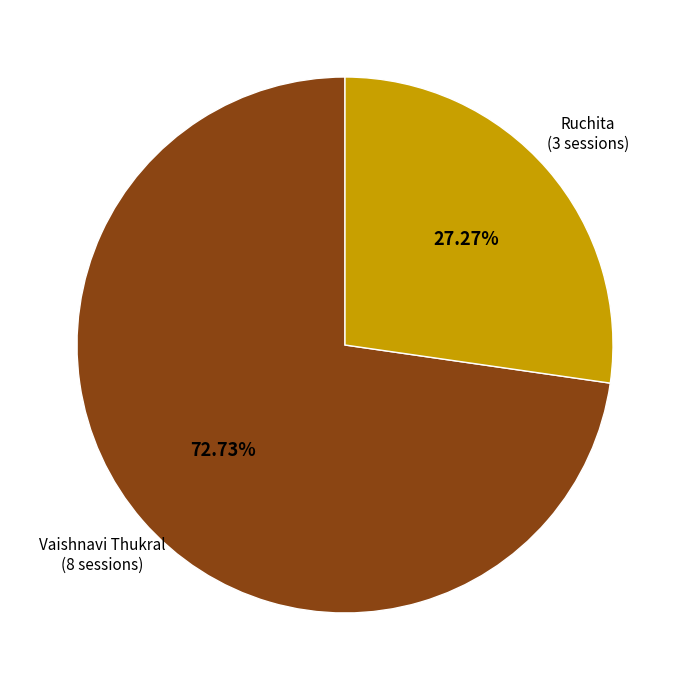

Does any single category account for the majority?

Yes